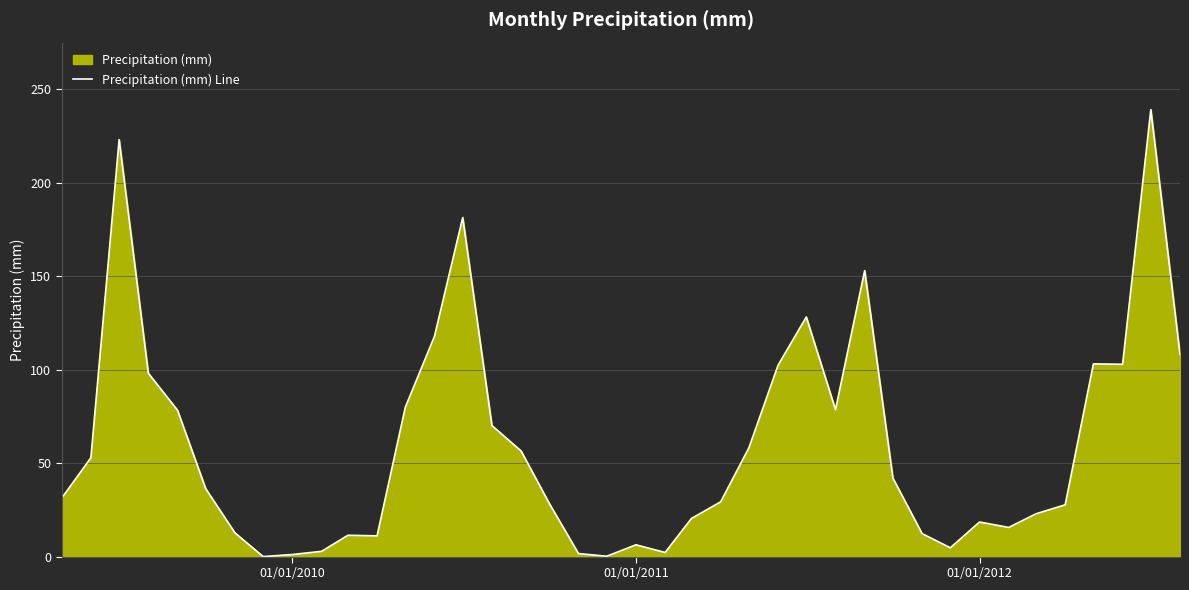

What is the maximum value shown in the chart?

239.1